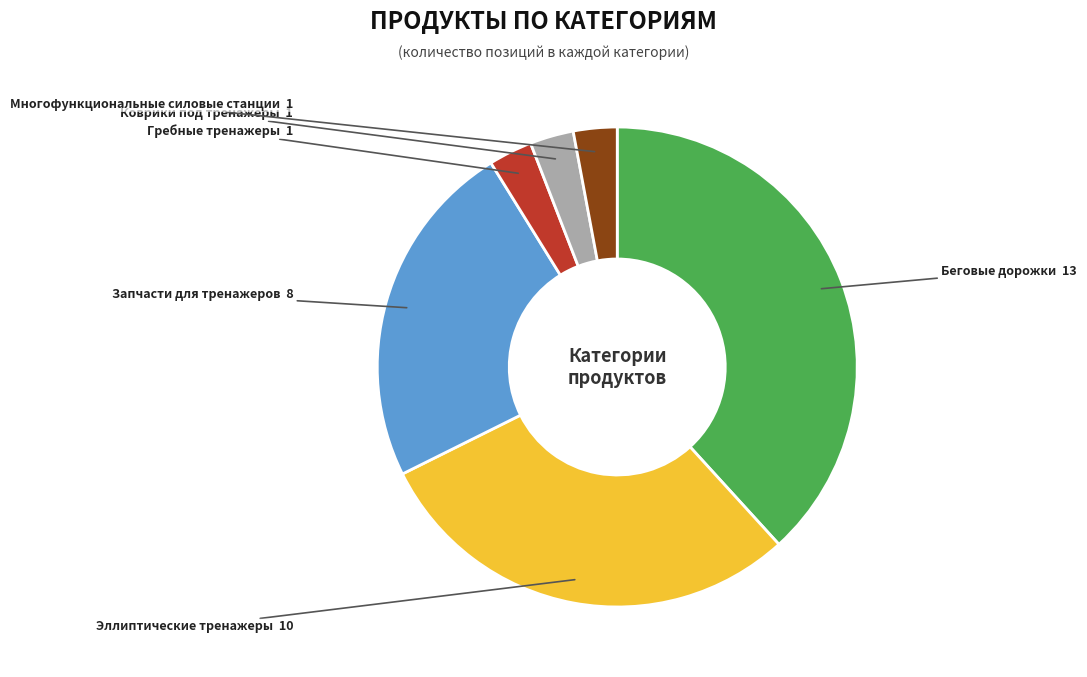

Is there any slice that represents more than half of the pie?

No